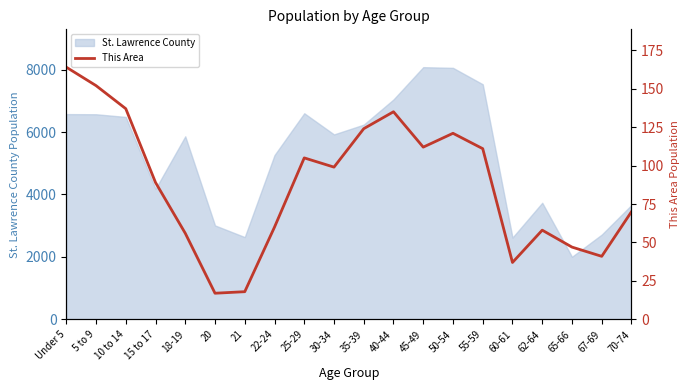

What is the ratio of the value at 45-49 to the value at 60-61?

3.0